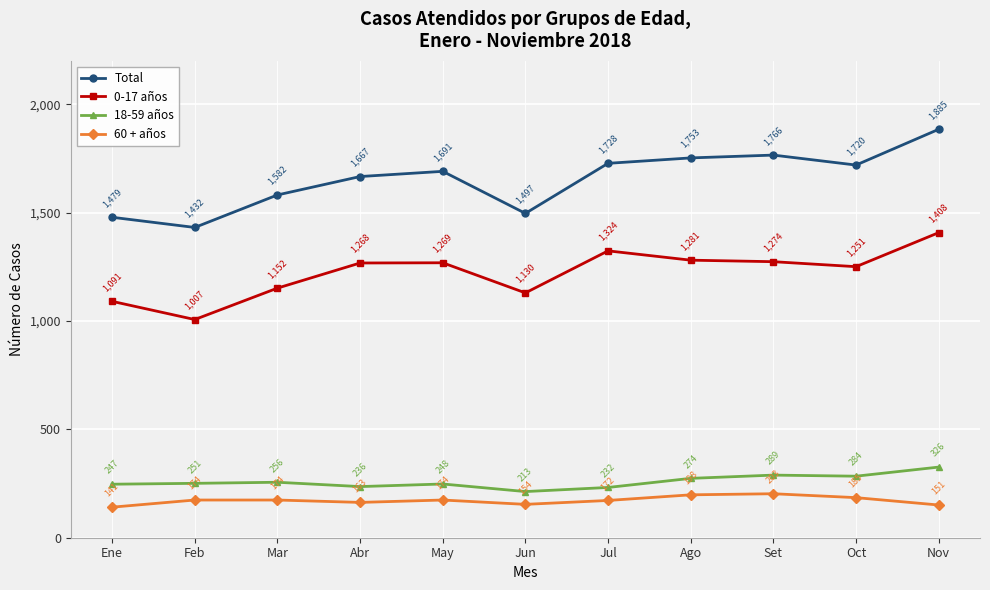

True or false: 18-59 años and 0-17 años cross at least once.

False